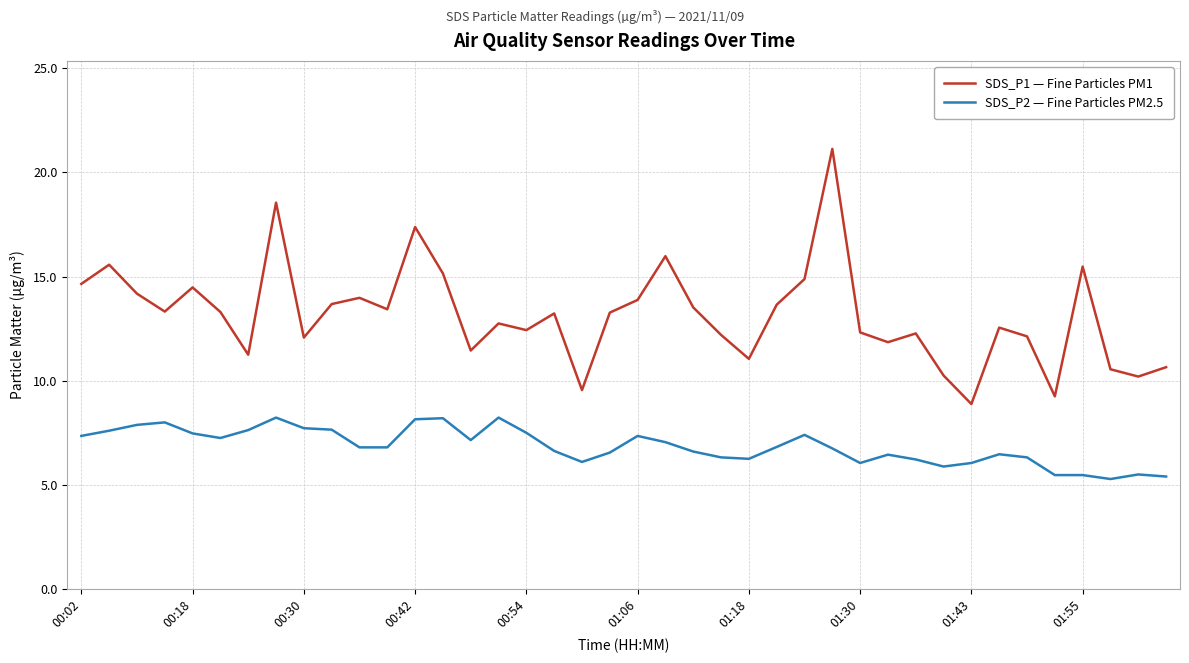

How many lines are shown in the chart?

2